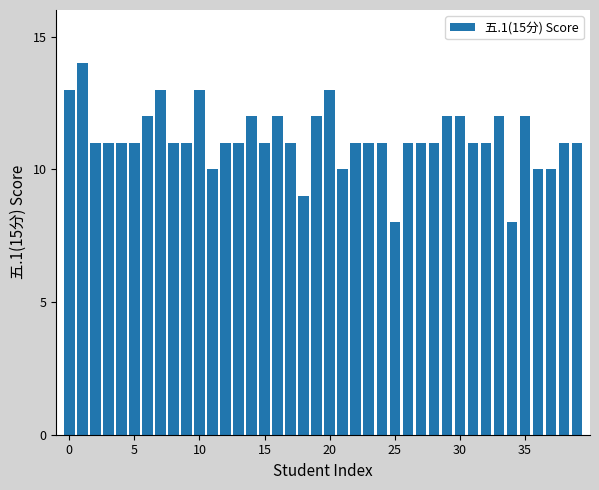

What is the average value?

11